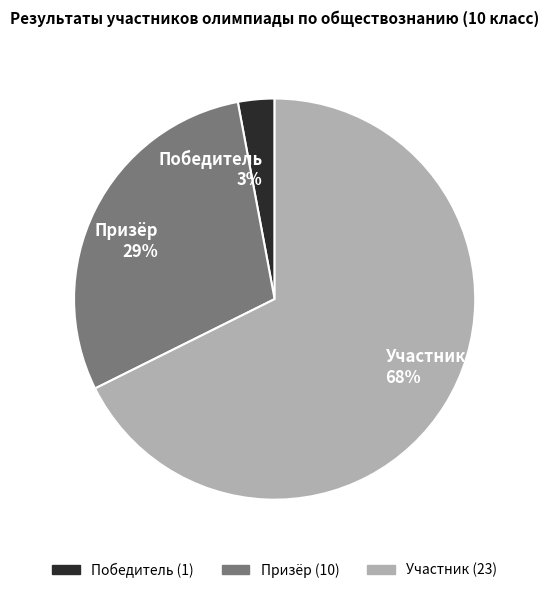

Do Призёр and Победитель together represent more than half of the pie?

No